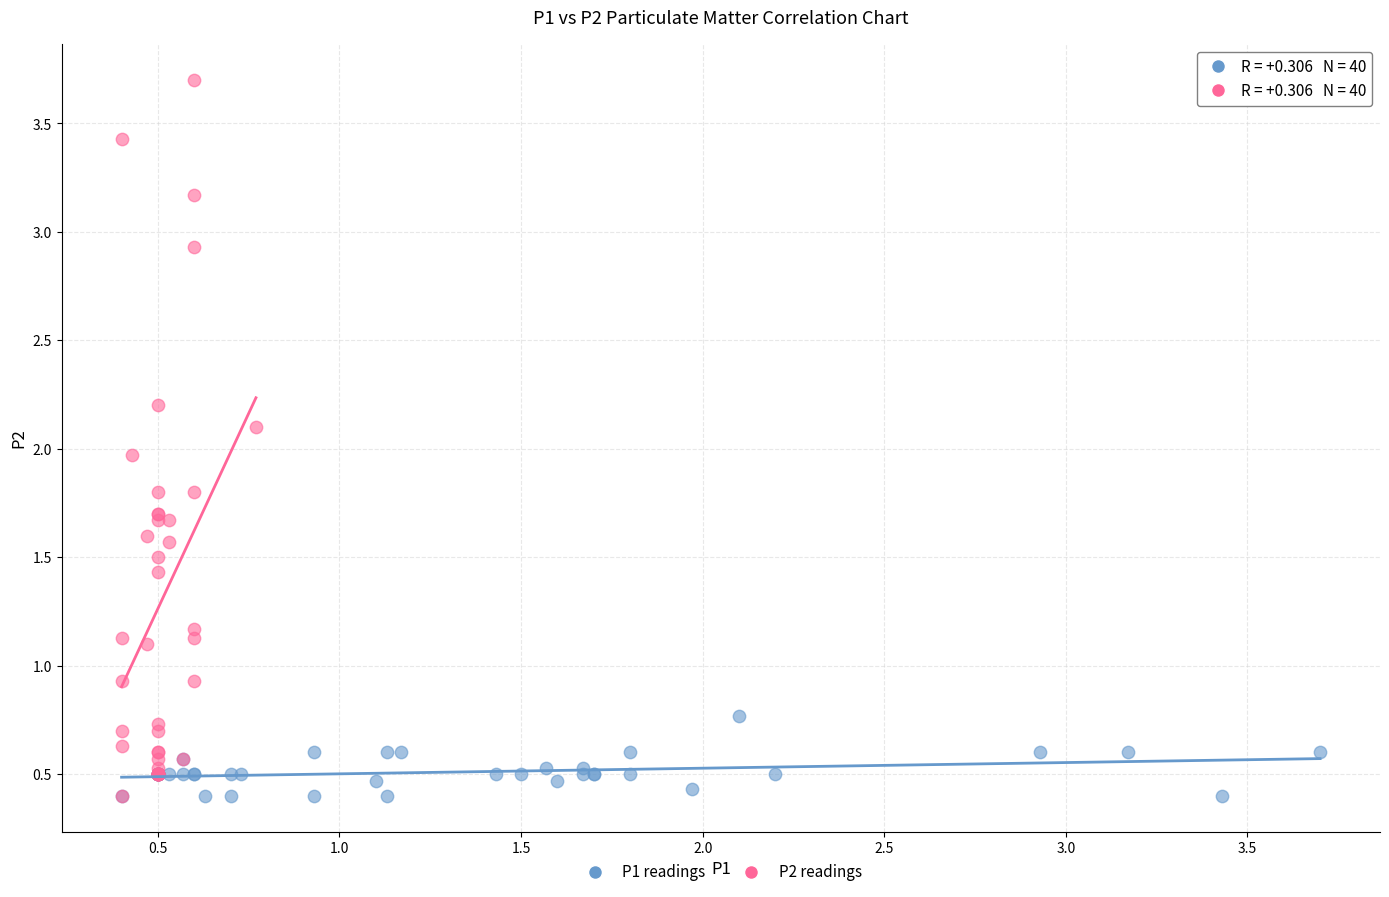

What are all the series names shown in the legend?

P1 readings, P2 readings